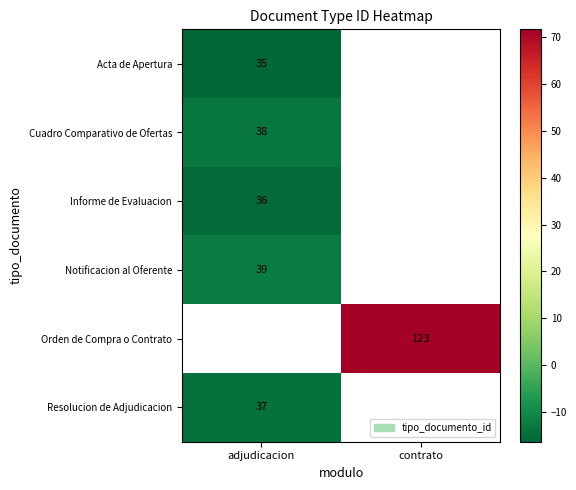

Is the value of Notificacion al Oferente at adjudicacion greater than the value of Orden de Compra o Contrato at contrato?

No